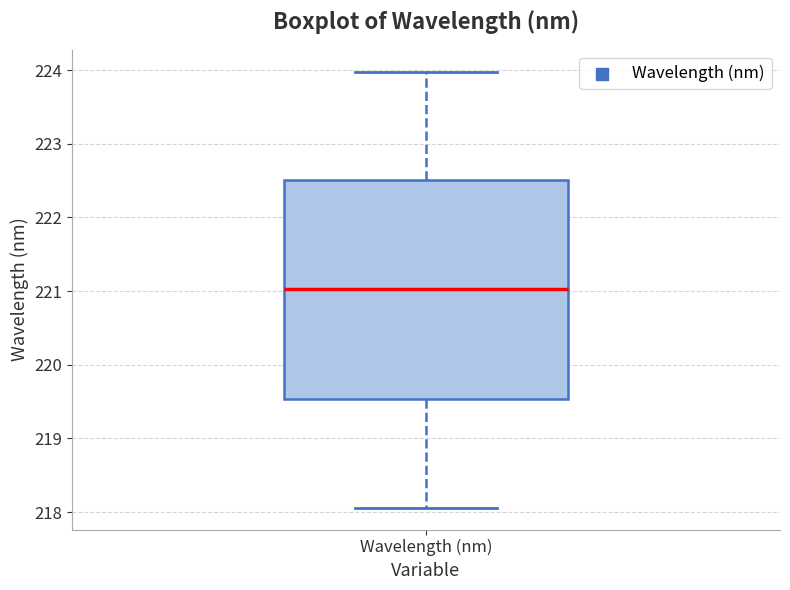

Where is the lower edge of the box for Wavelength (nm) on the y-axis? The values are not printed on the chart, so give them approximately, as read against the axis.

219.5